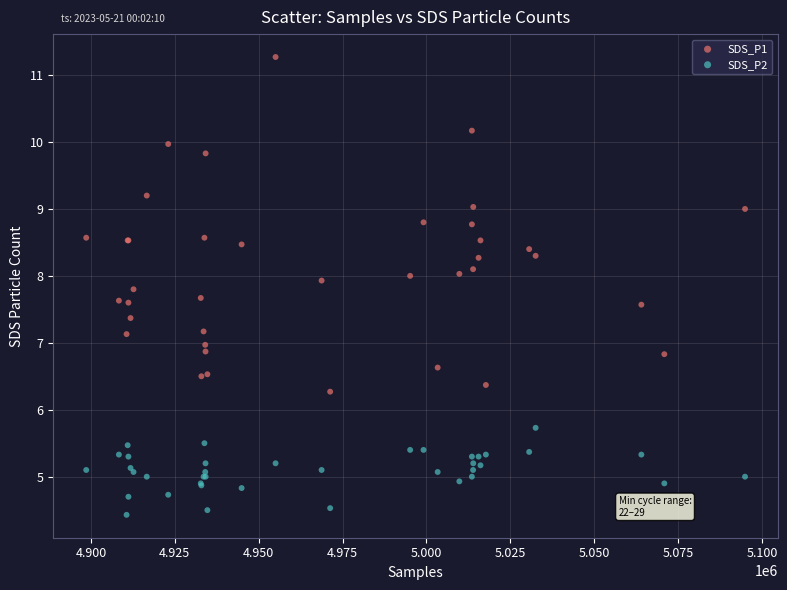

What are all the series names shown in the legend?

SDS_P1, SDS_P2